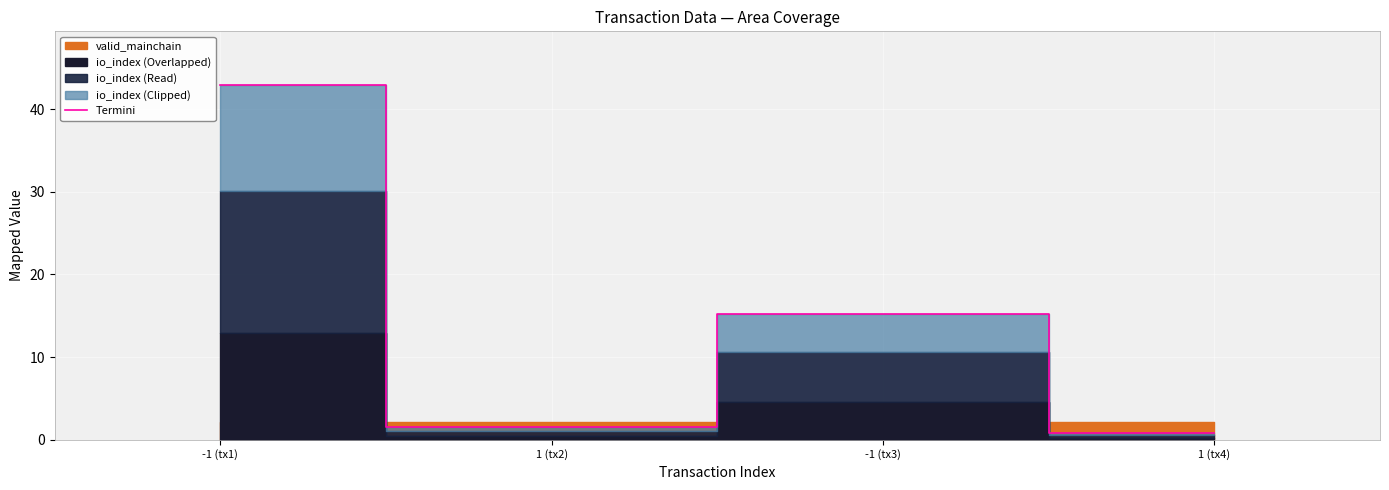

True or false: Termini has a value of 42.9 at -1 (tx1).

True